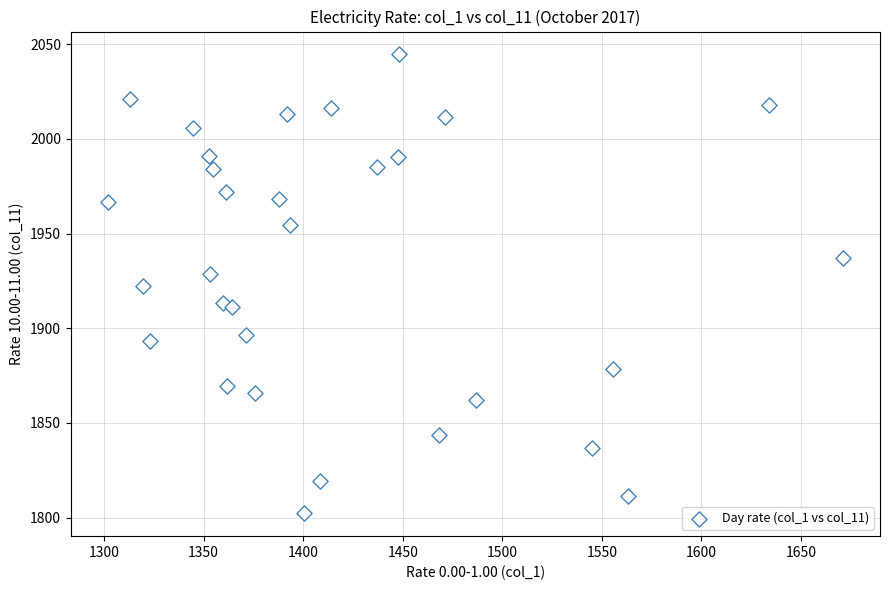

What is the range of X values (max minus min)?

369.4